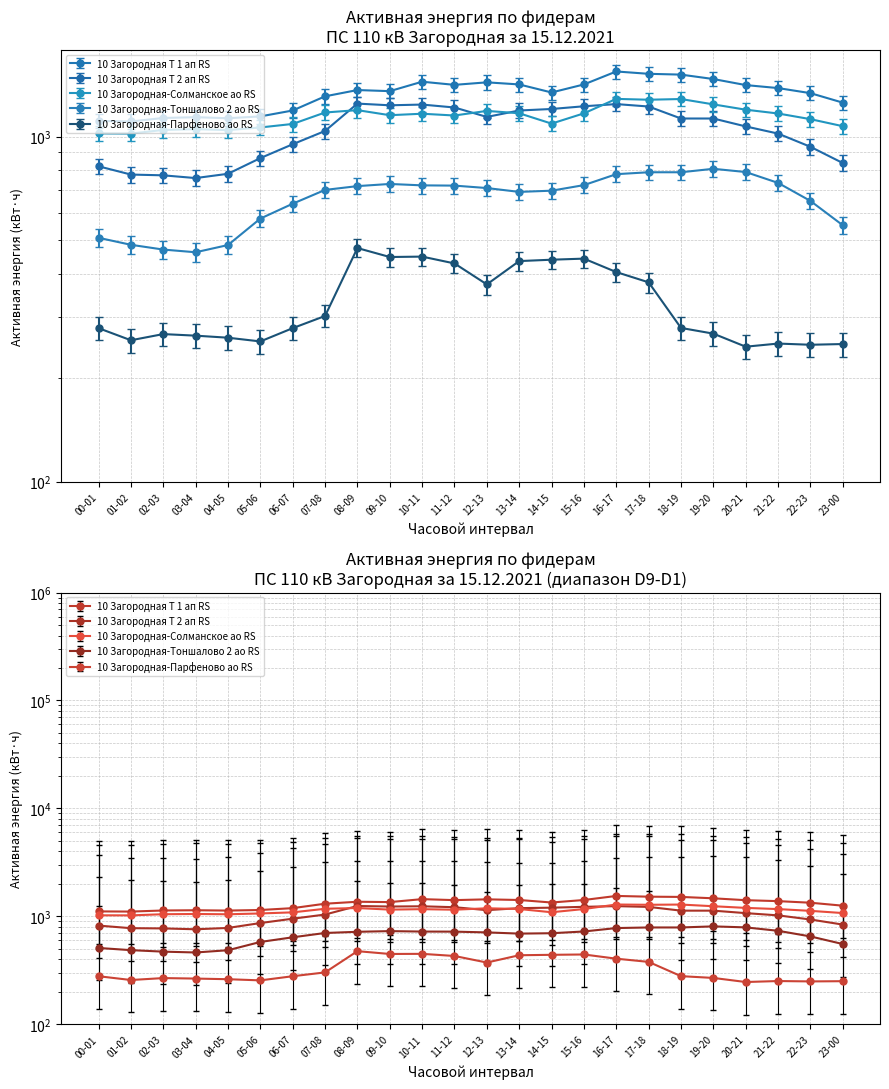

At which label does 10 Загородная-Солманское ао RS reach its minimum?

01-02